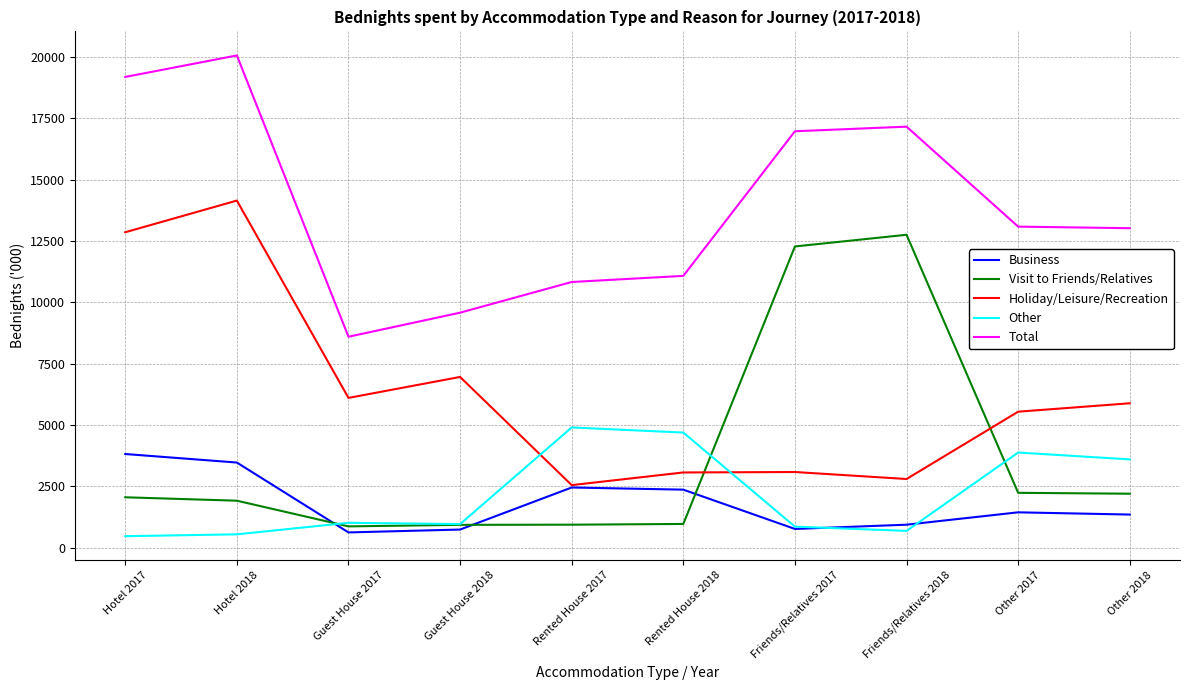

In Business, how many points are lower than both neighbors (excluding endpoints)?

2